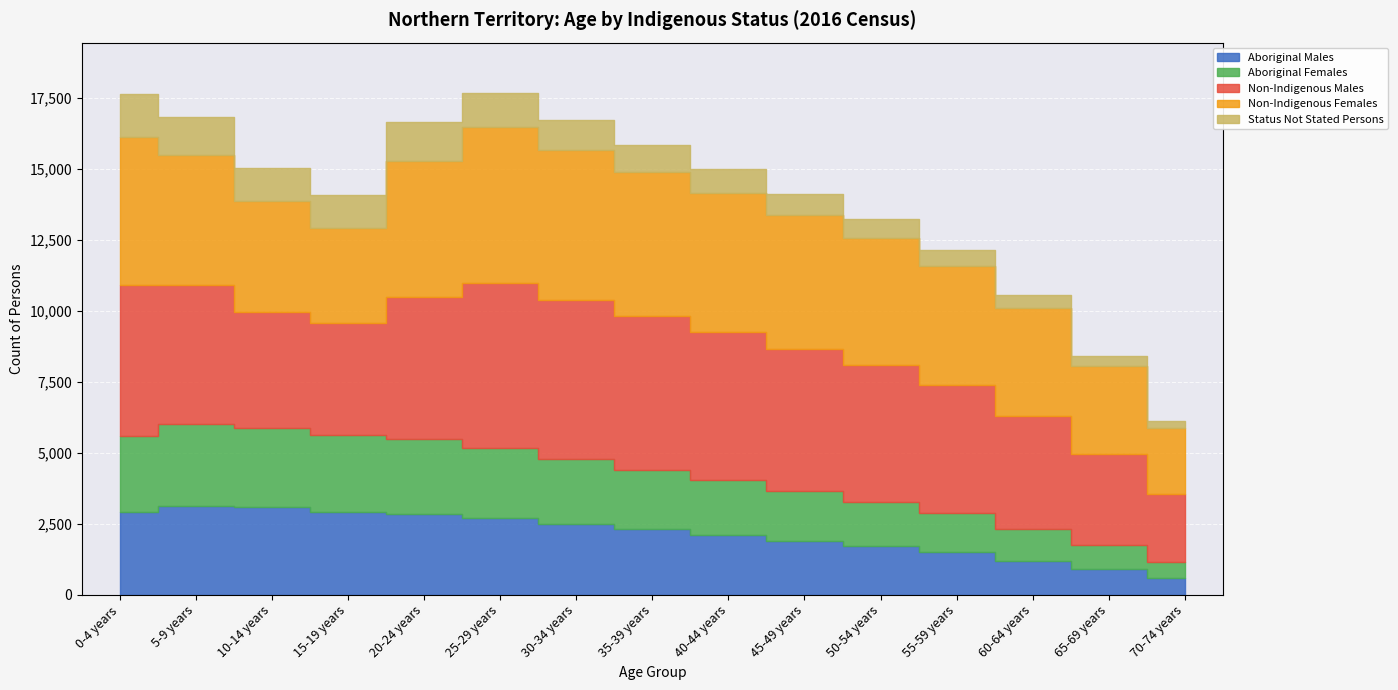

What is the lowest value of the Aboriginal Females series?

560